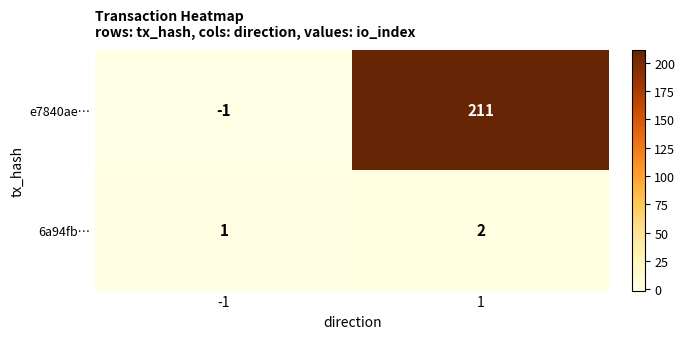

Reading left to right, extract all data points from this chart.

e7840ae…: -1=-1	1=211
6a94fb…: -1=1	1=2